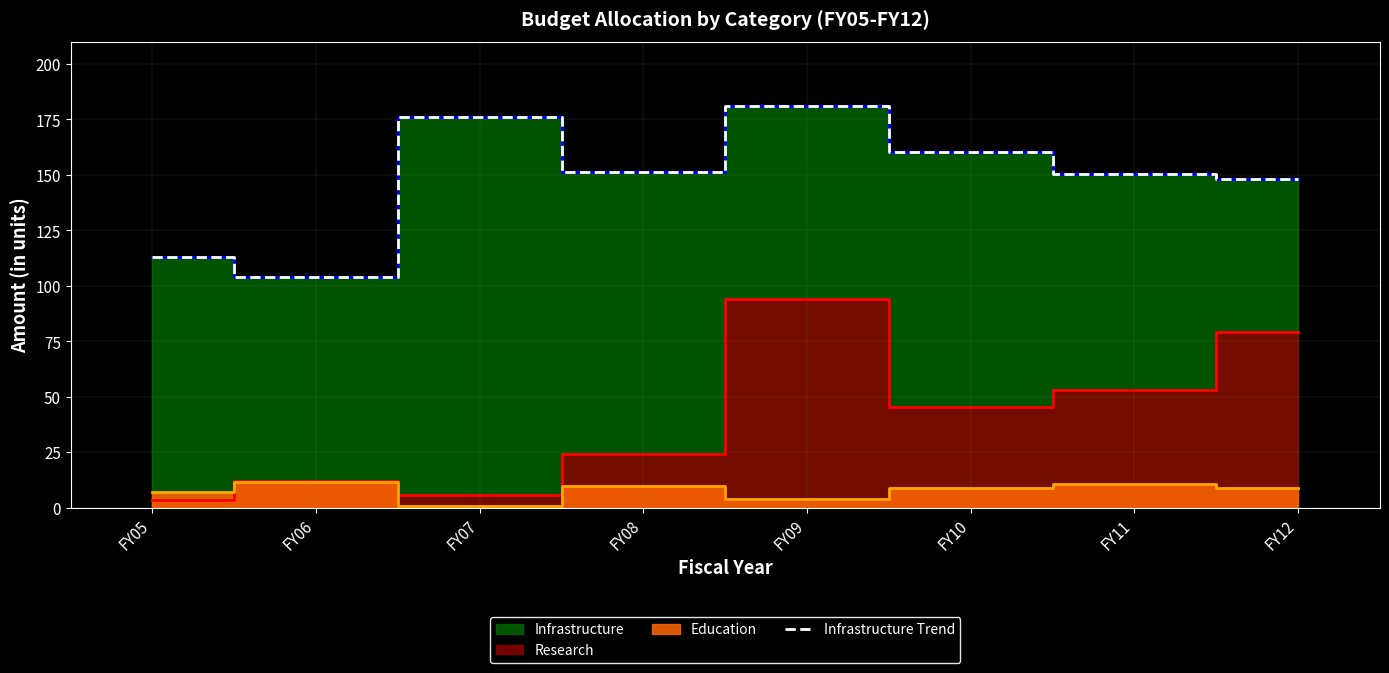

List the labels in order of value, smallest first.

FY06, FY05, FY12, FY11, FY08, FY10, FY07, FY09